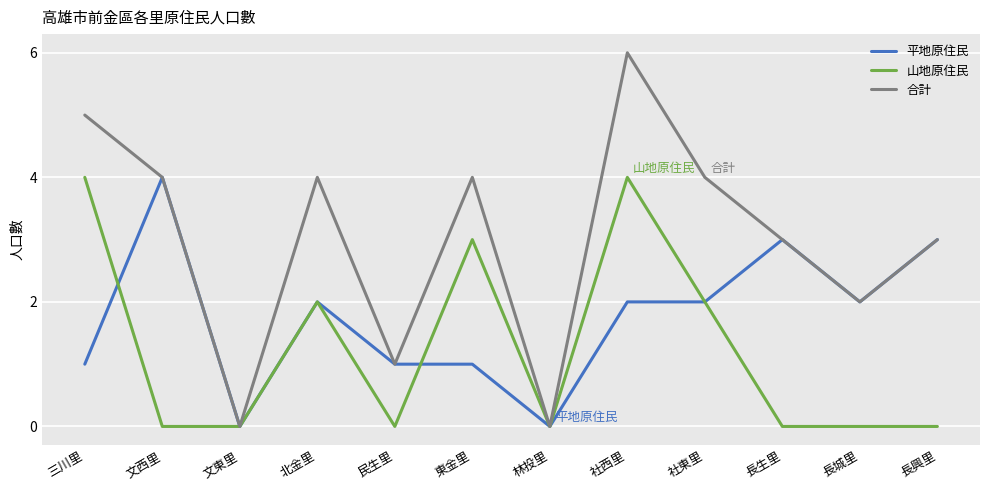

The value of 山地原住民 at 社西里 is 2. True or false?

False